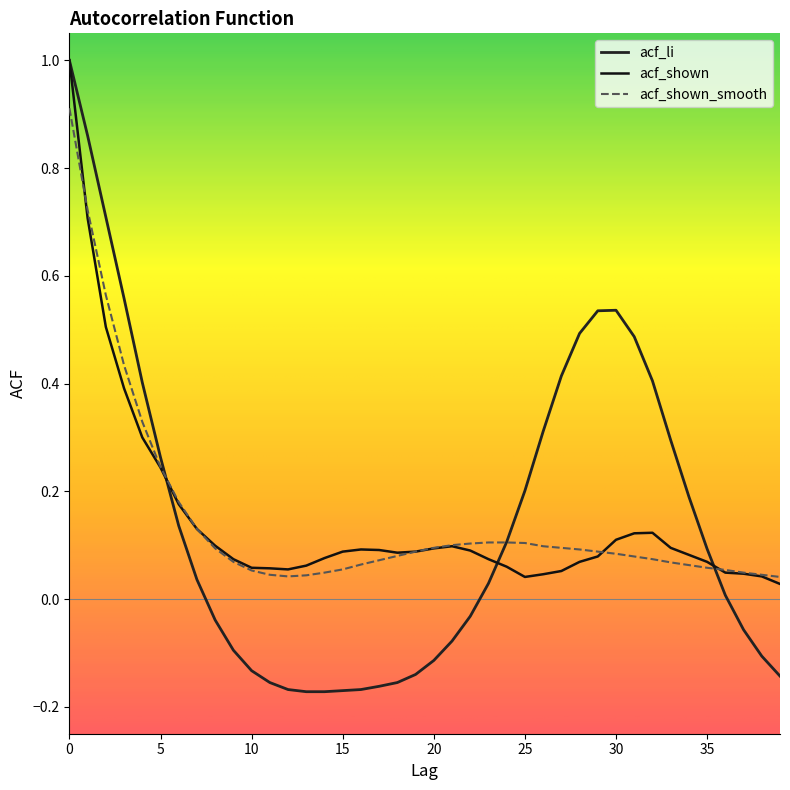

How many times do acf_li and acf_shown_smooth cross each other?

3